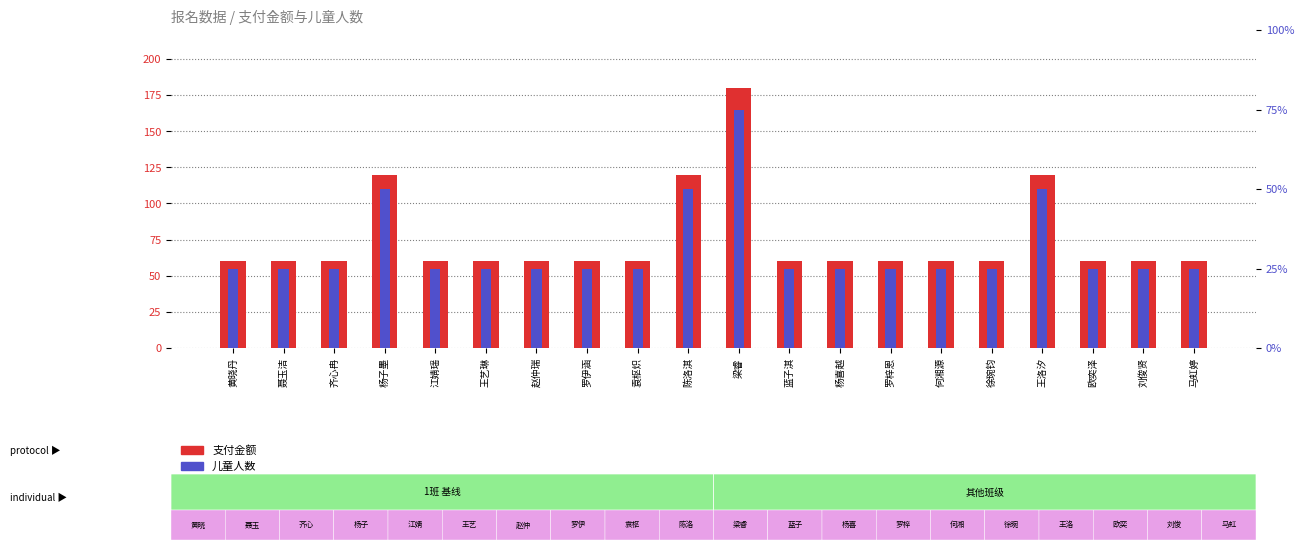

Reading right to left, extract all data points from this chart.

支付金额: 马虹婷=60	刘俊贤=60	欧奕泽=60	王洛汐=120	徐琬钧=60	何湘源=60	罗梓恩=60	杨喜越=60	蓝子淇=60	梁睿=180	陈洛淇=120	袁枢炽=60	罗伊涵=60	赵仲瑞=60	王艺琳=60	江婧瑶=60	杨子墨=120	齐心冉=60	聂玉洁=60	黄晓丹=60
儿童人数: 马虹婷=1	刘俊贤=1	欧奕泽=1	王洛汐=2	徐琬钧=1	何湘源=1	罗梓恩=1	杨喜越=1	蓝子淇=1	梁睿=3	陈洛淇=2	袁枢炽=1	罗伊涵=1	赵仲瑞=1	王艺琳=1	江婧瑶=1	杨子墨=2	齐心冉=1	聂玉洁=1	黄晓丹=1